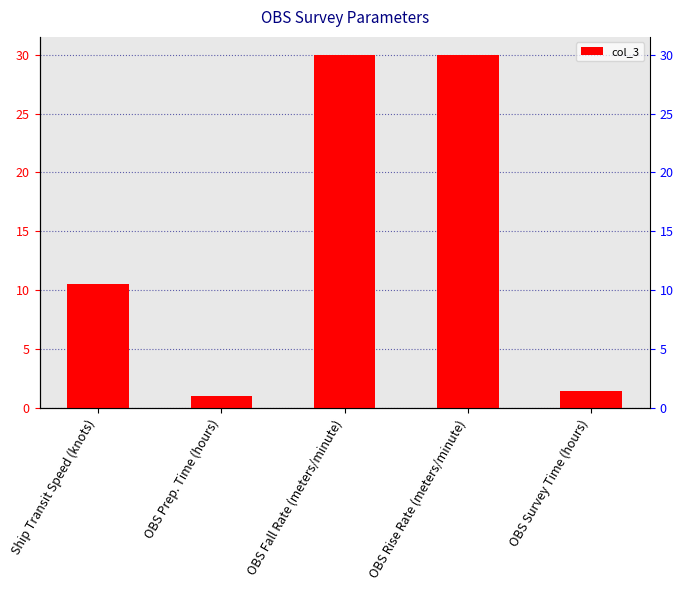

What is the difference between the maximum and minimum values?

29.0